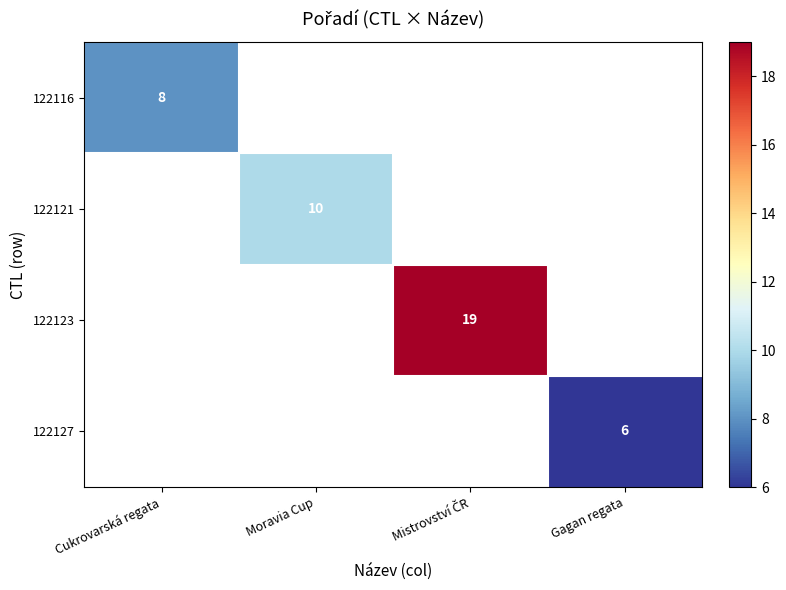

What is the maximum value for 122116?

8.0